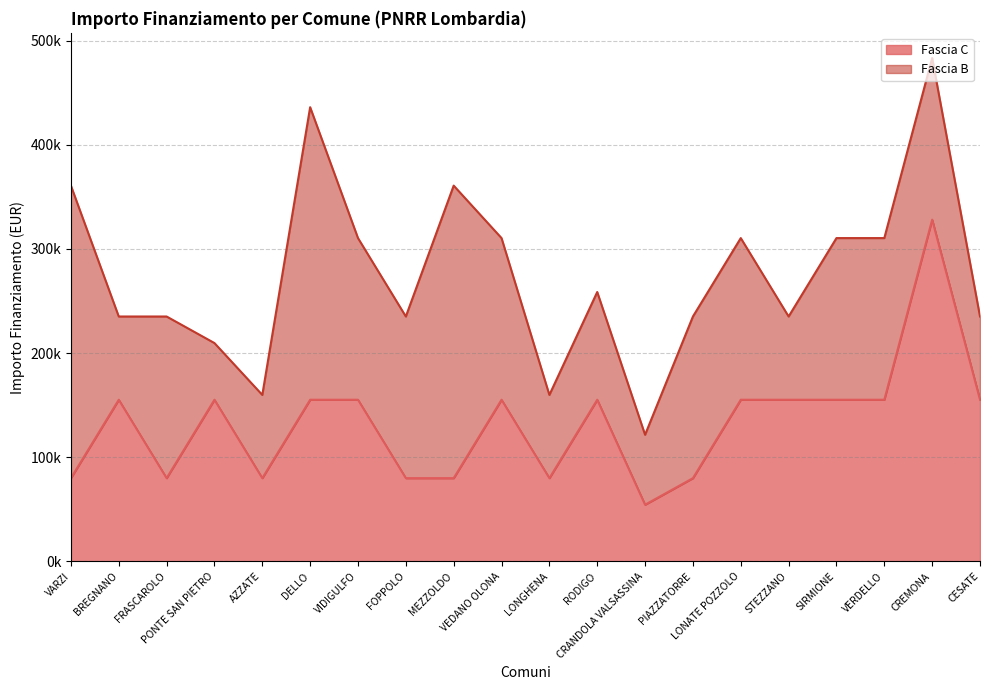

How many interior local peaks (higher than both neighbors) does the data have?

5